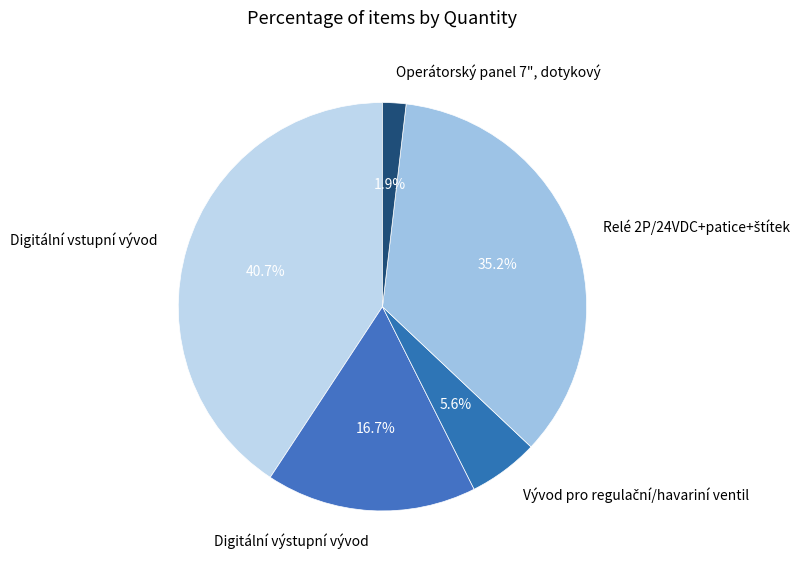

What is the ratio of the value at Digitální vstupní vývod to the value at Digitální výstupní vývod?

2.4